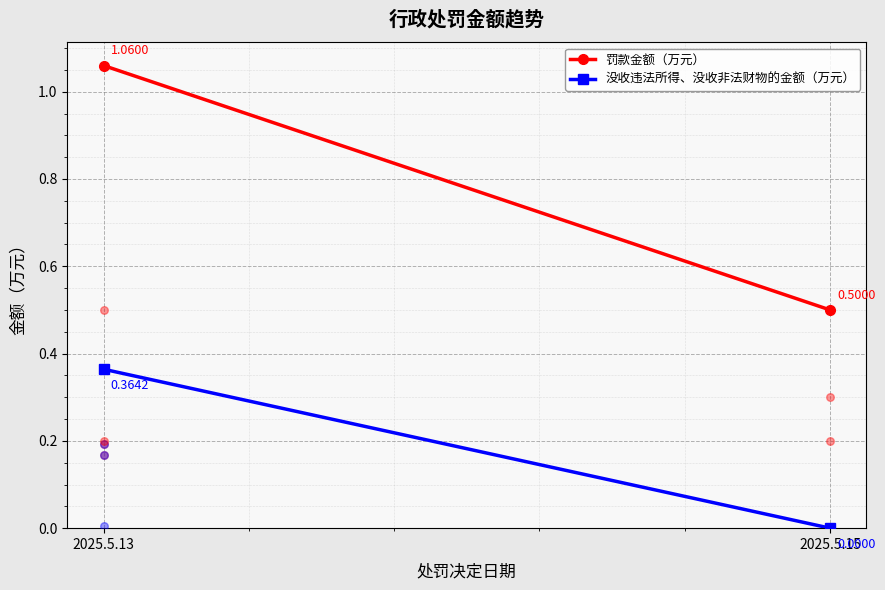

Is the value of 没收违法所得、没收非法财物的金额（万元） at 2025.5.15 greater than the value of 罚款金额（万元） at 2025.5.15?

No